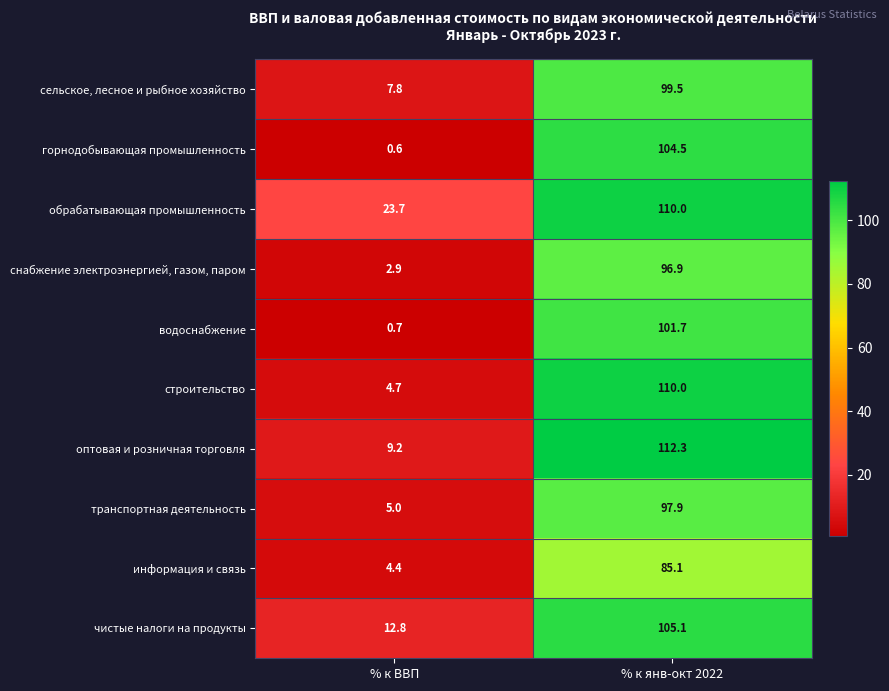

Reading left to right, extract all data points from this chart.

сельское, лесное и рыбное хозяйство: % к ВВП=7.8	% к янв-окт 2022=99.5
горнодобывающая промышленность: % к ВВП=0.6	% к янв-окт 2022=104.5
обрабатывающая промышленность: % к ВВП=23.7	% к янв-окт 2022=110.0
снабжение электроэнергией, газом, паром: % к ВВП=2.9	% к янв-окт 2022=96.9
водоснабжение: % к ВВП=0.7	% к янв-окт 2022=101.7
строительство: % к ВВП=4.7	% к янв-окт 2022=110.0
оптовая и розничная торговля: % к ВВП=9.2	% к янв-окт 2022=112.3
транспортная деятельность: % к ВВП=5.0	% к янв-окт 2022=97.9
информация и связь: % к ВВП=4.4	% к янв-окт 2022=85.1
чистые налоги на продукты: % к ВВП=12.8	% к янв-окт 2022=105.1